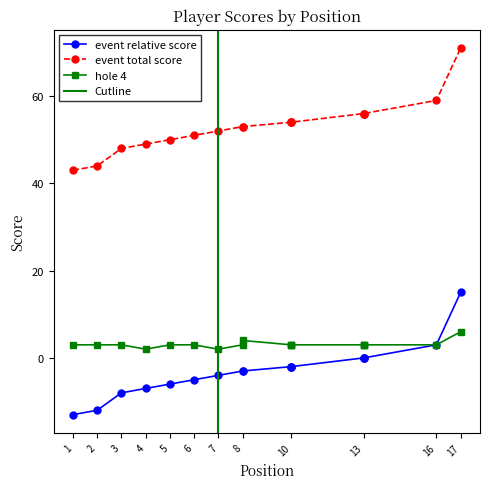

What is the lowest value of the event_relative_score series?

-13